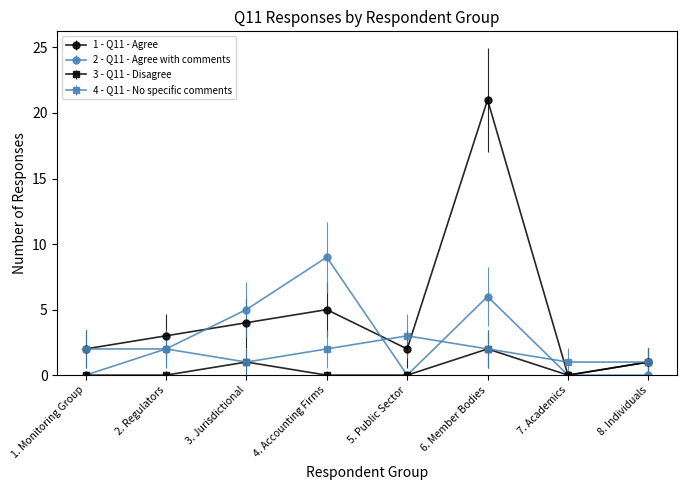

True or false: 2 - Q11 - Agree with comments has more than 0 interior local peaks.

True